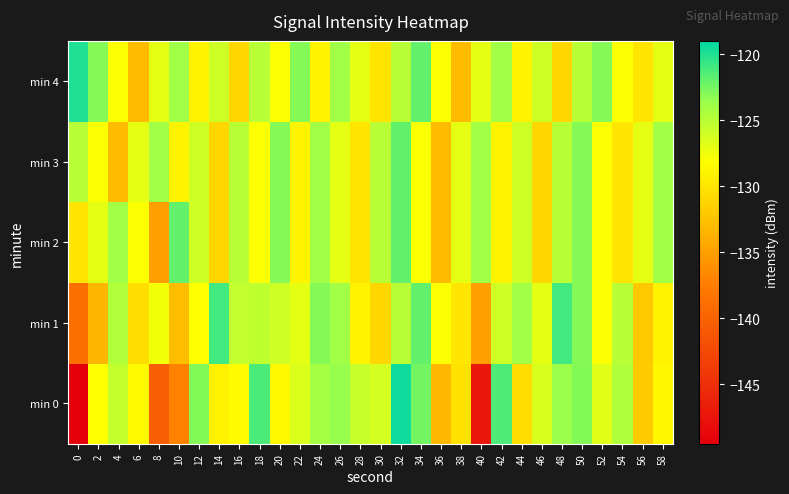

Which series has the largest range (max minus min)?

min 0